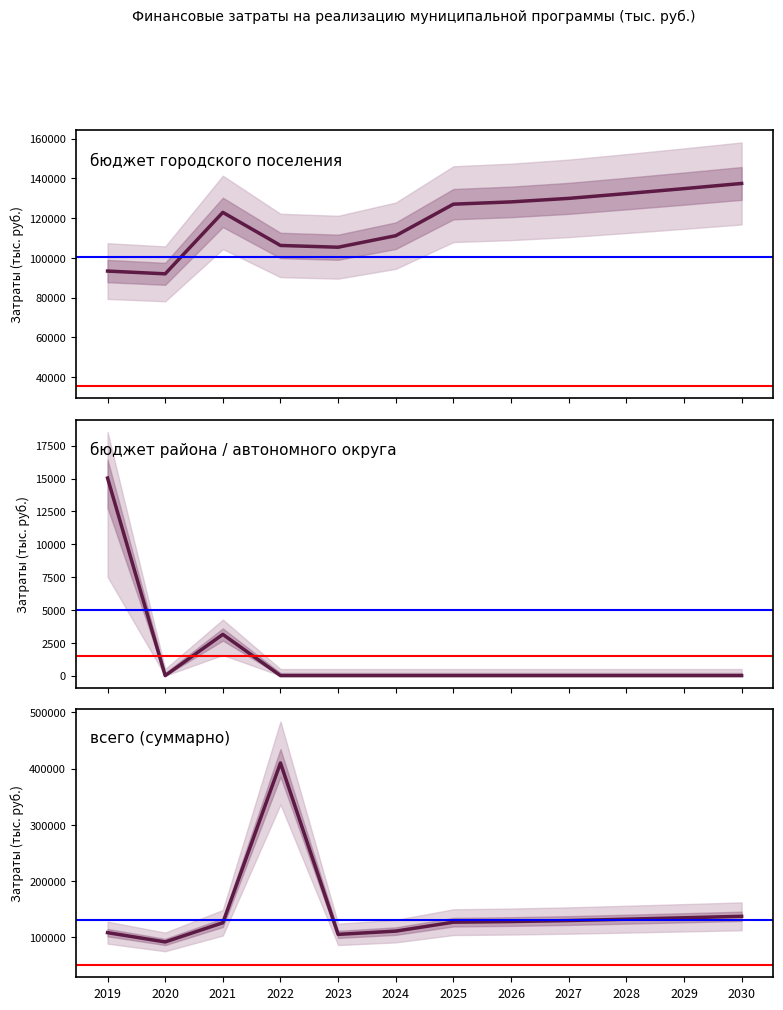

Rank the categories by бюджет района / автономного округа value from lowest to highest.

2020, 2022, 2023, 2024, 2025, 2026, 2027, 2028, 2029, 2030, 2021, 2019